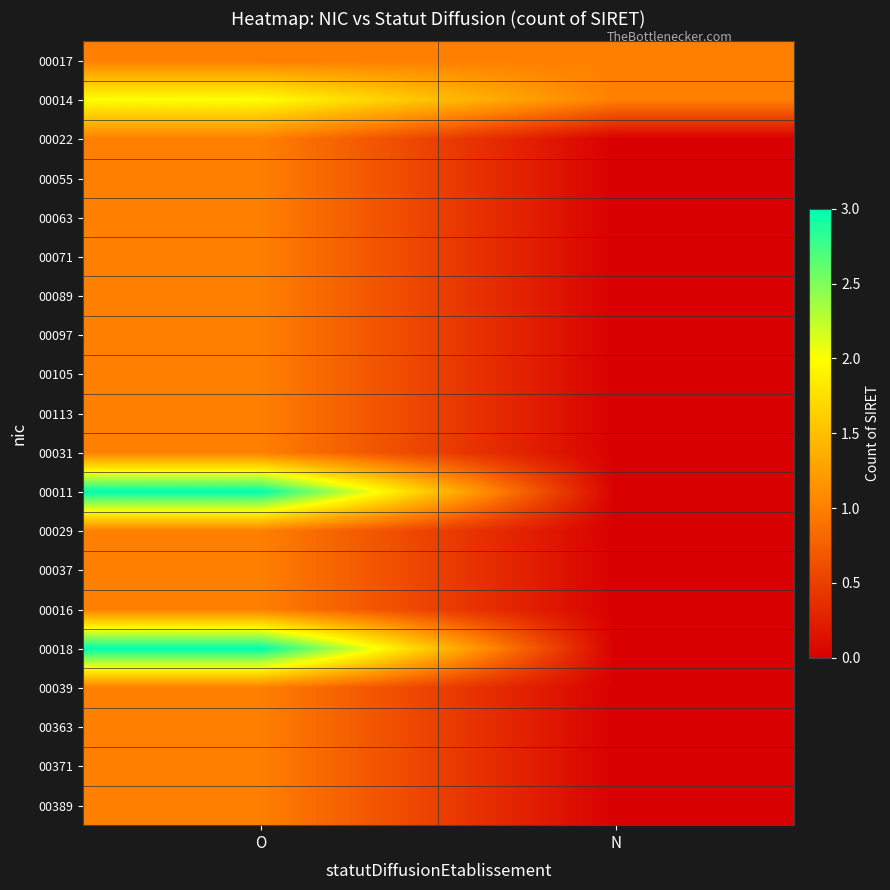

Which category has the highest value across all series?

O